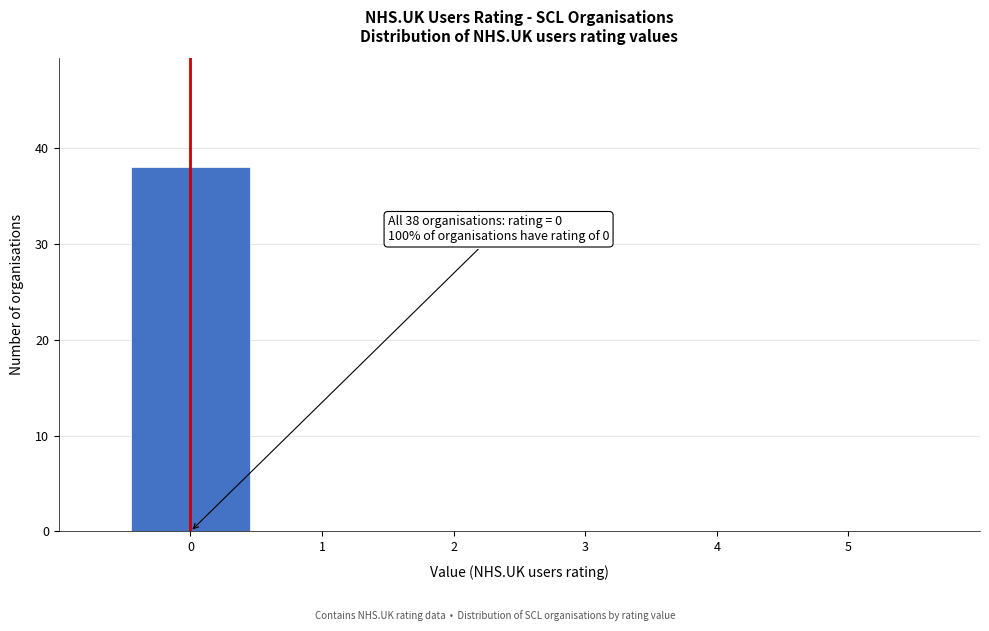

Which range on the x-axis has the tallest bar?

-0.5 to 0.5